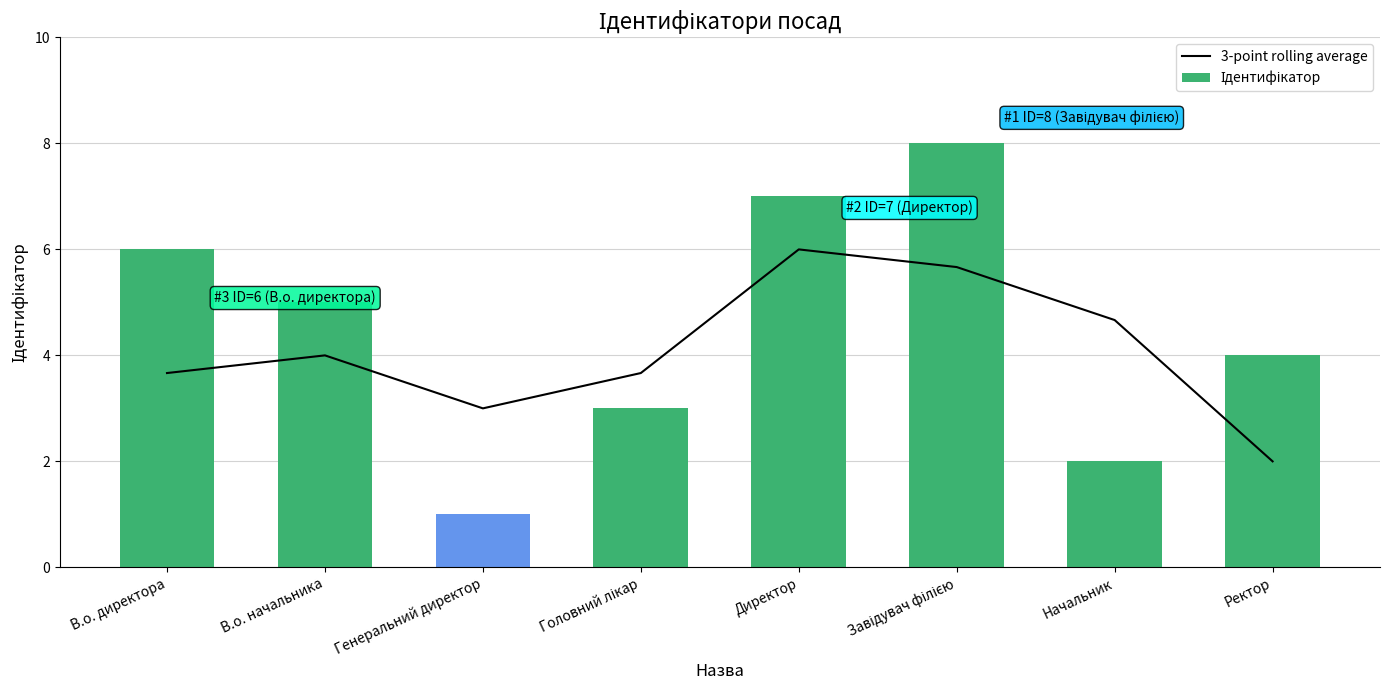

Is it true that 3-point rolling average equals 6.0 at Директор?

True